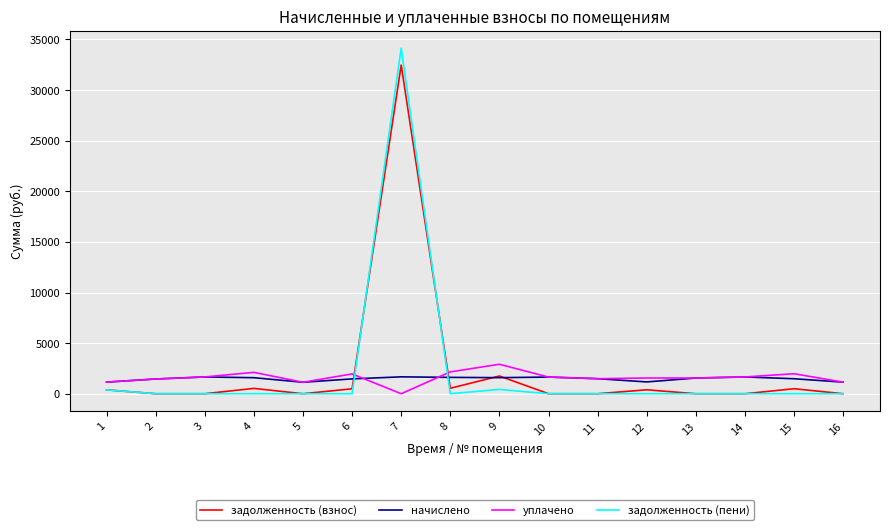

Where does the задолженность (взнос) series first go above 382?

1